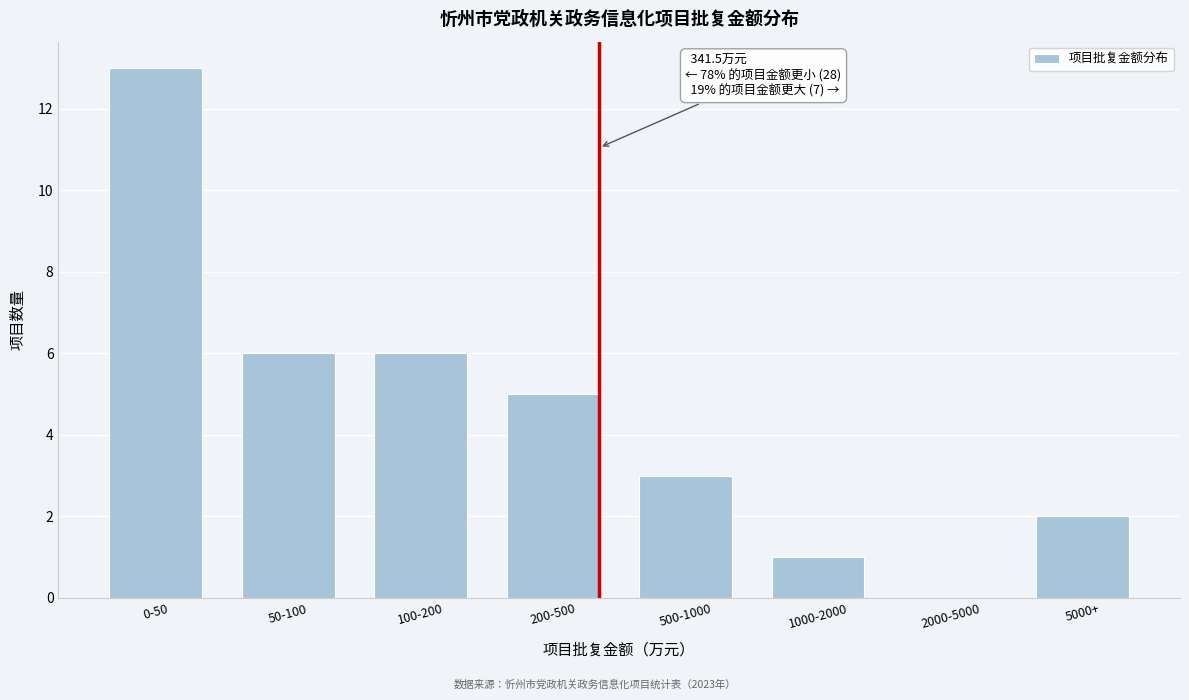

Reading left to right, what are all the values shown in this chart?

0-50=13	50-100=6	100-200=6	200-500=5	500-1000=3	1000-2000=1	2000-5000=0	5000+=2